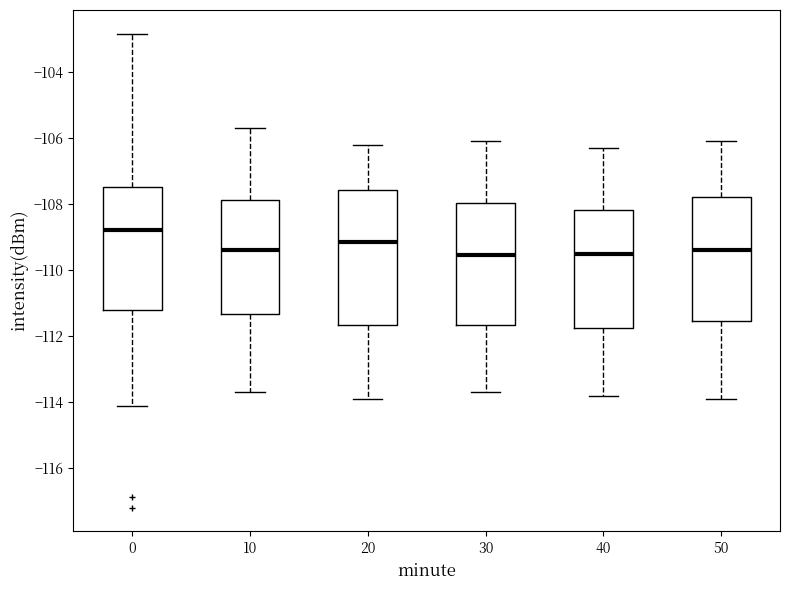

Which box's median line is the highest?

0